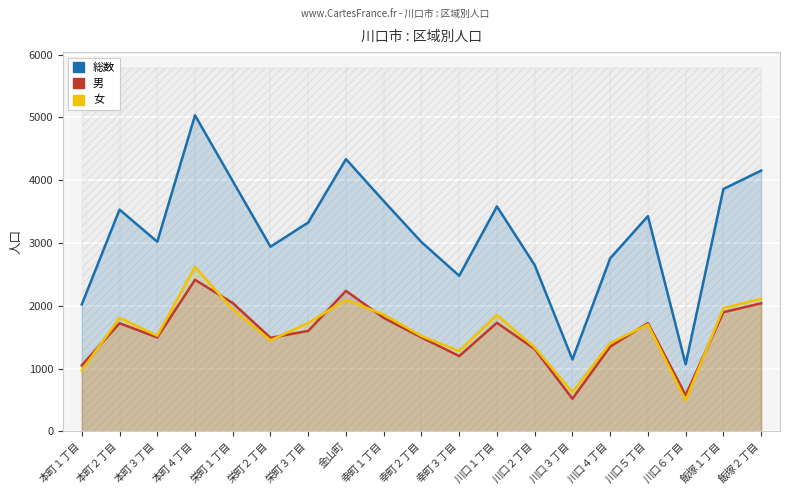

What is the value of the 総数 point at the 16th from the left?

3427